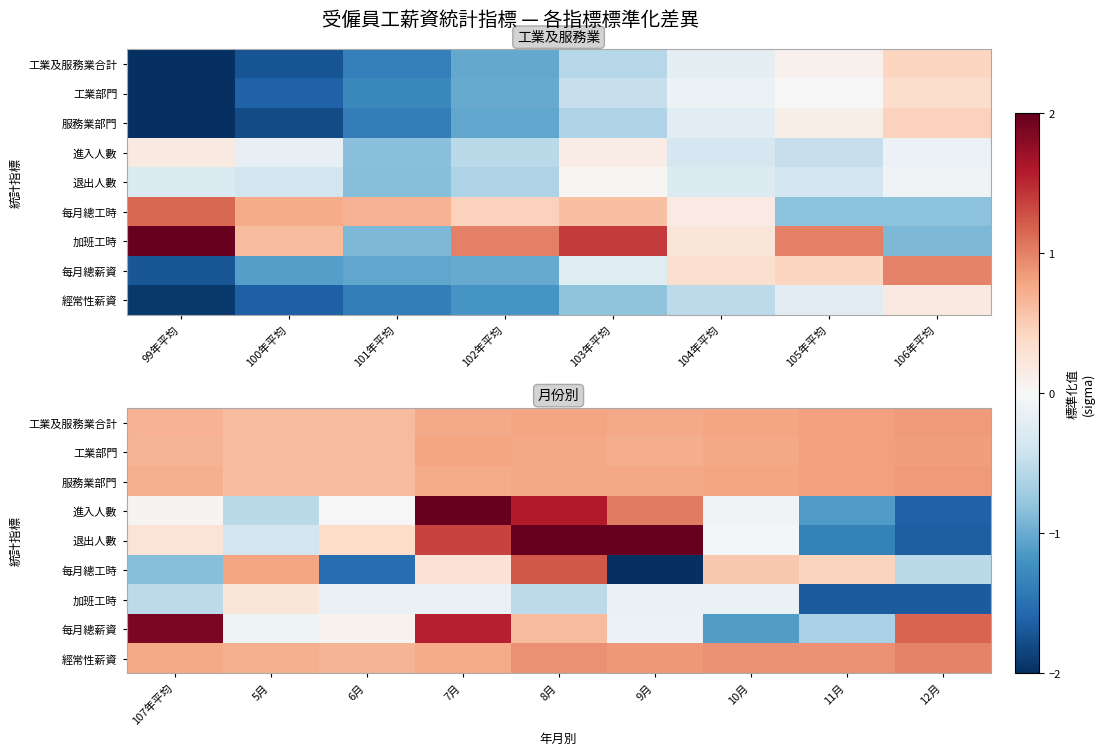

What is the greatest value displayed?

2.8